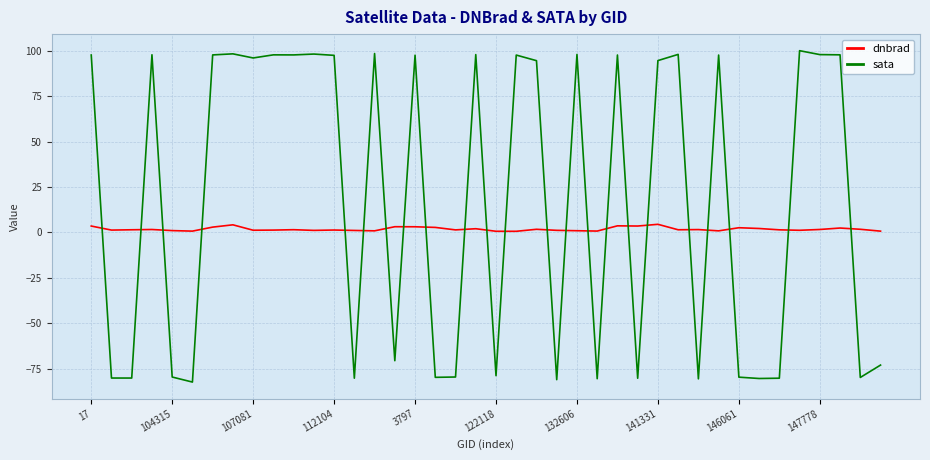

Which series has the largest total across all categories?

sata